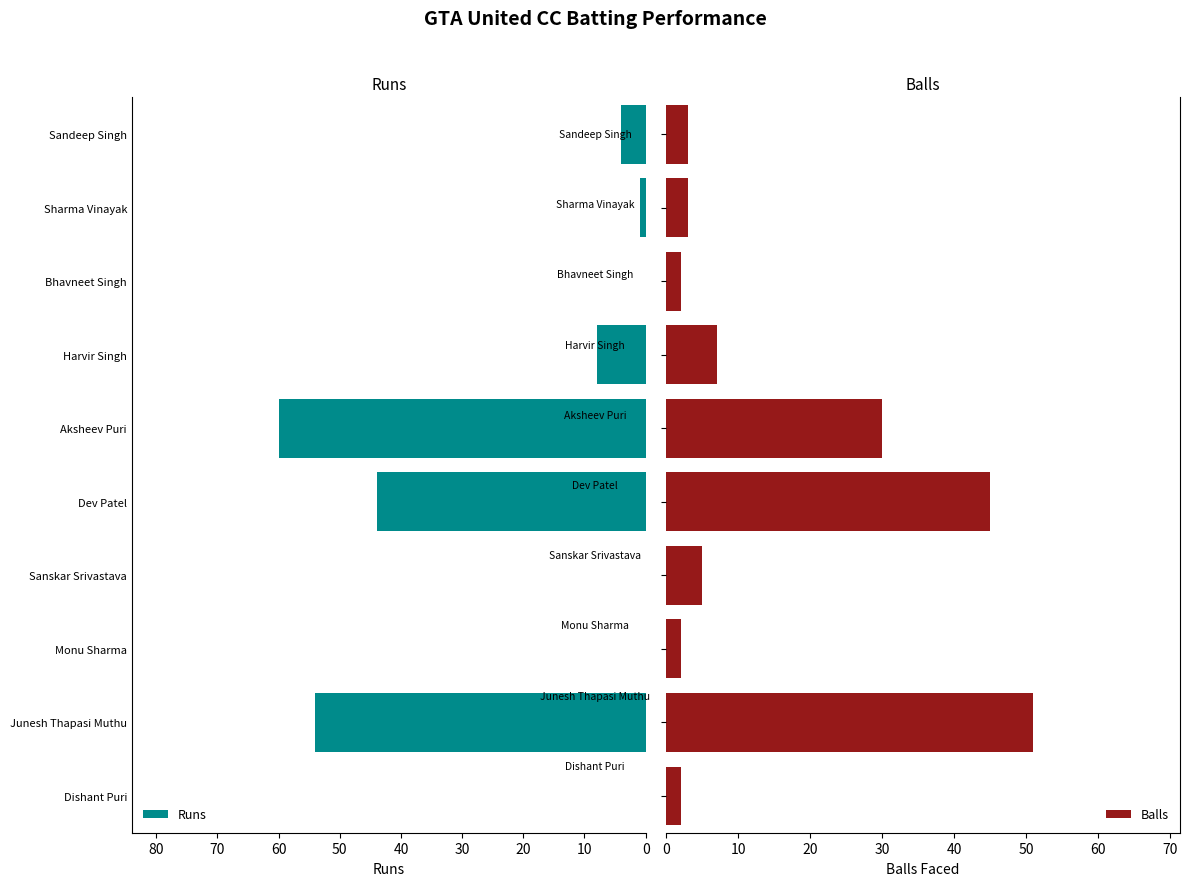

At which label does Runs reach its peak?

Aksheev Puri